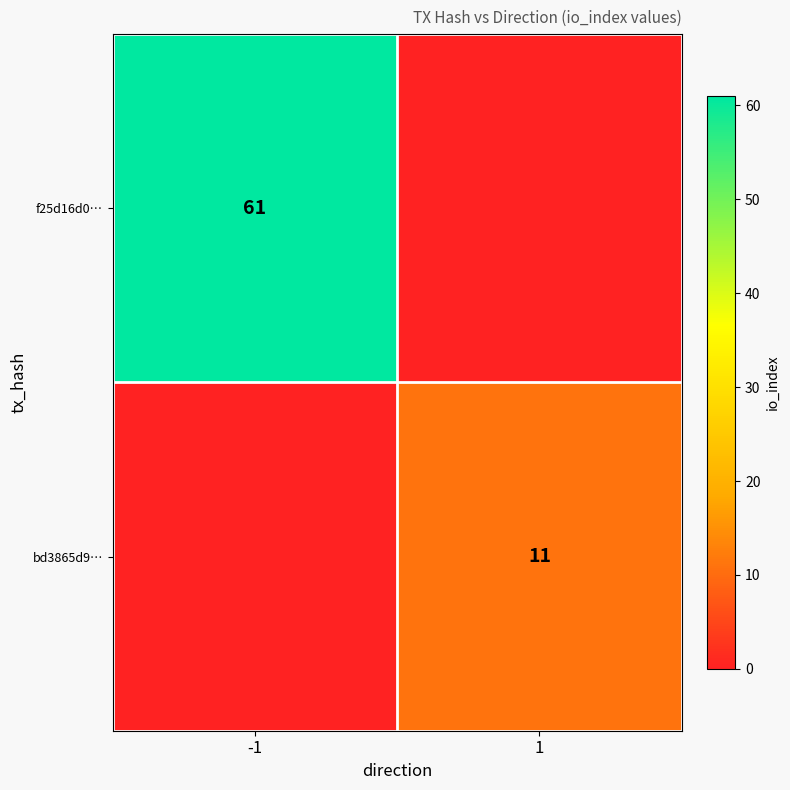

True or false: f25d16d0… has a value of 61 at -1.

True